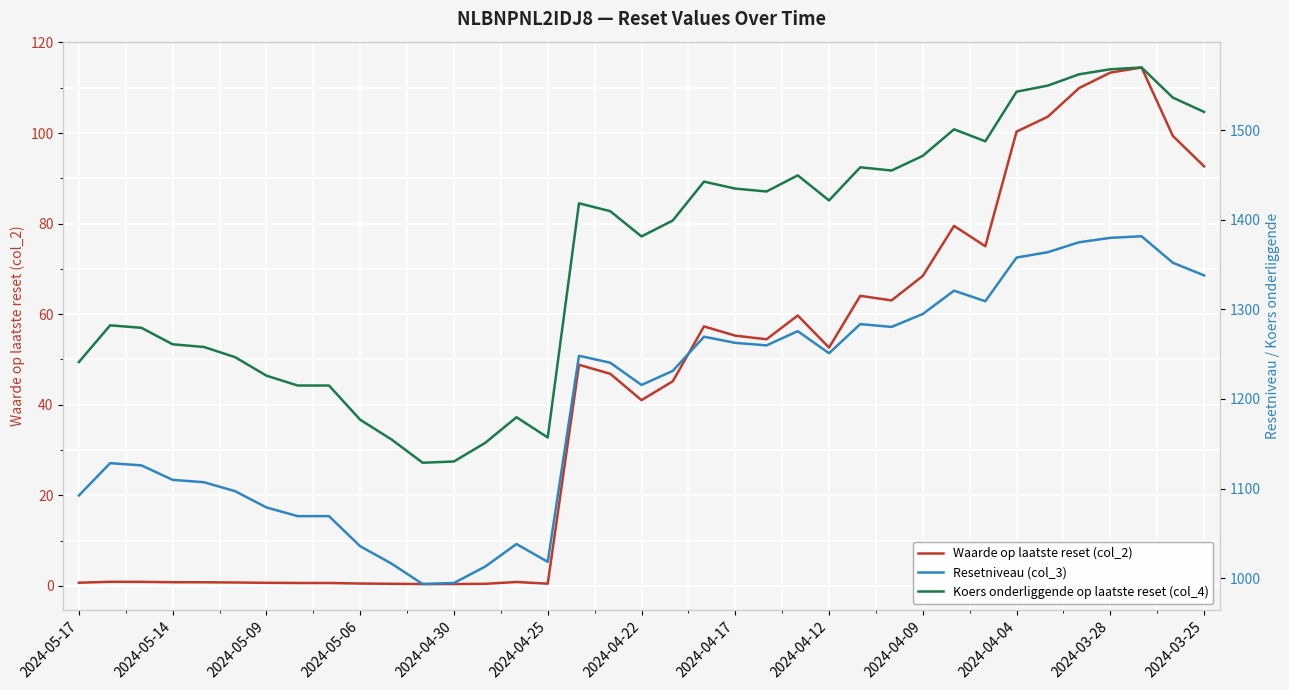

Which series has the widest spread of values?

Koers onderliggende op laatste reset (col_4)